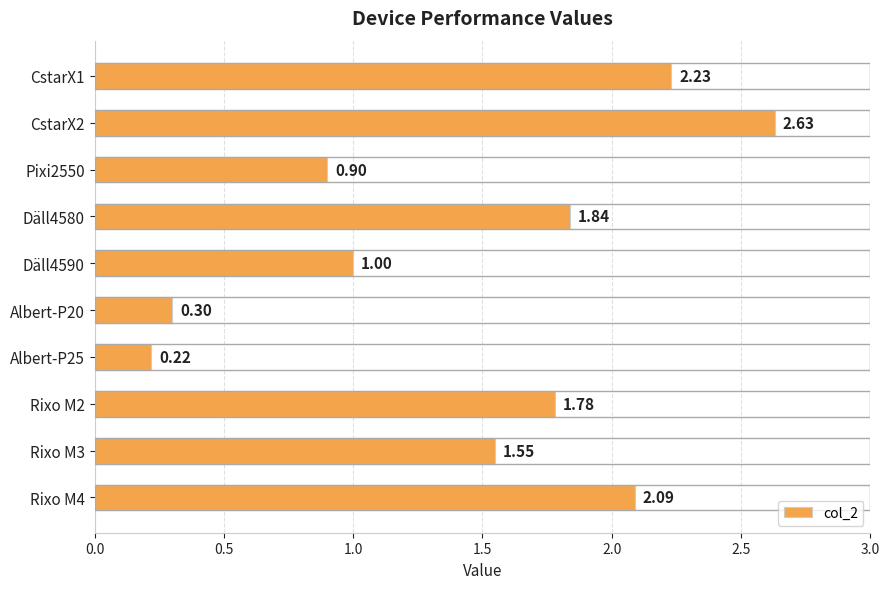

What is the ratio of the value at Däll4580 to the value at CstarX2?

0.7